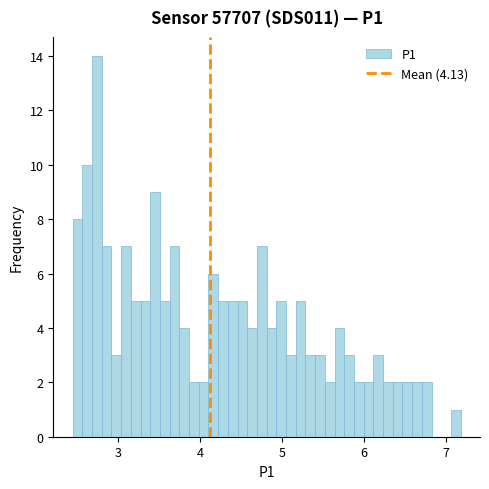

Read against the x-axis, roughly where is the centre of the tallest bar?

2.7